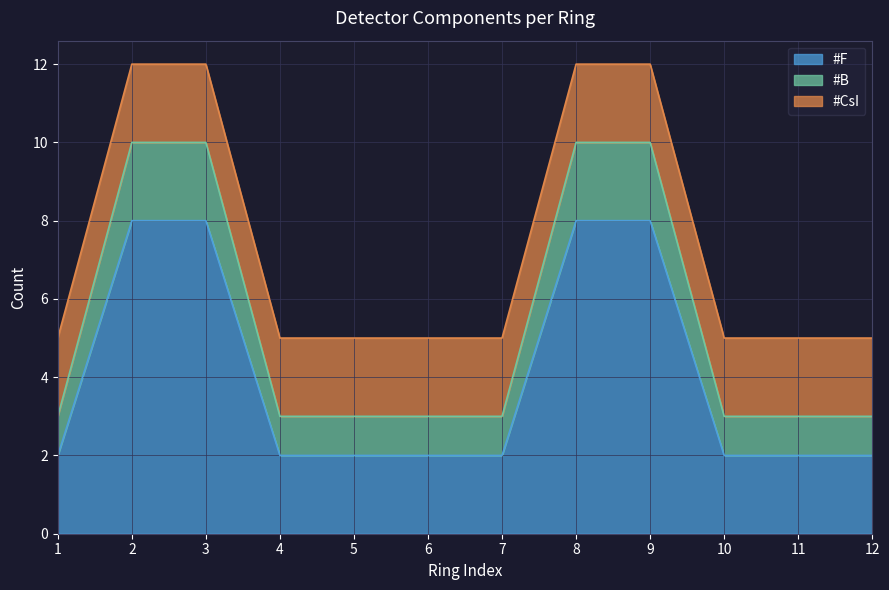

Is it true that #F equals 1 at 5?

False